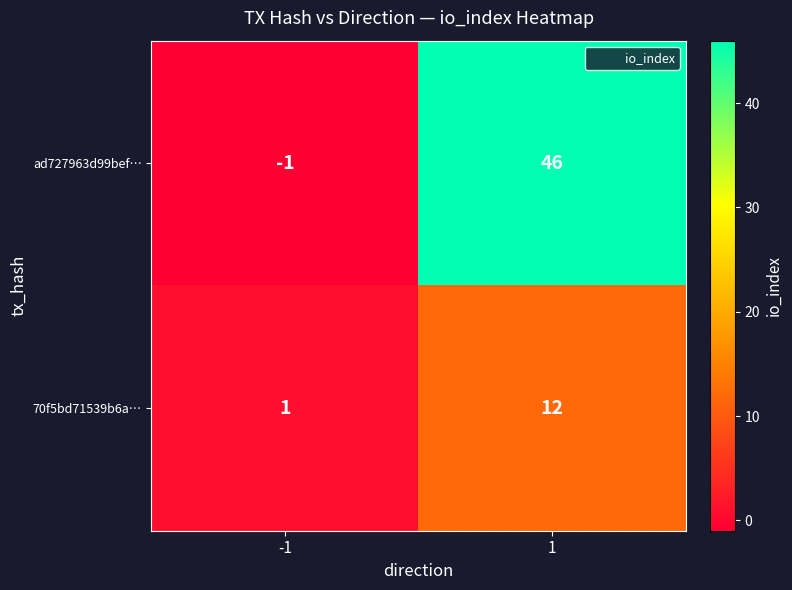

List the series in order of their overall mean, lowest first.

70f5bd71539b6a…, ad727963d99bef…